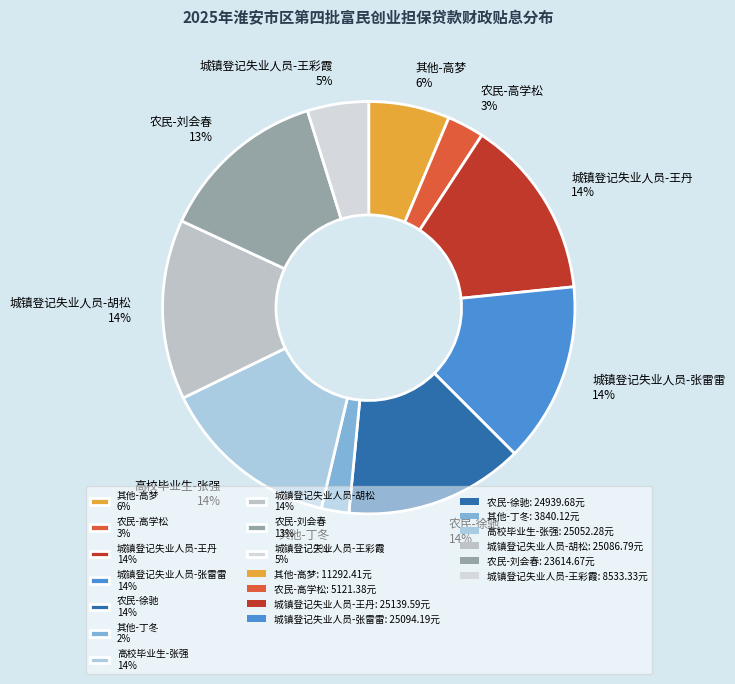

True or false: 高校毕业生-张强 accounts for 14% of the total.

True